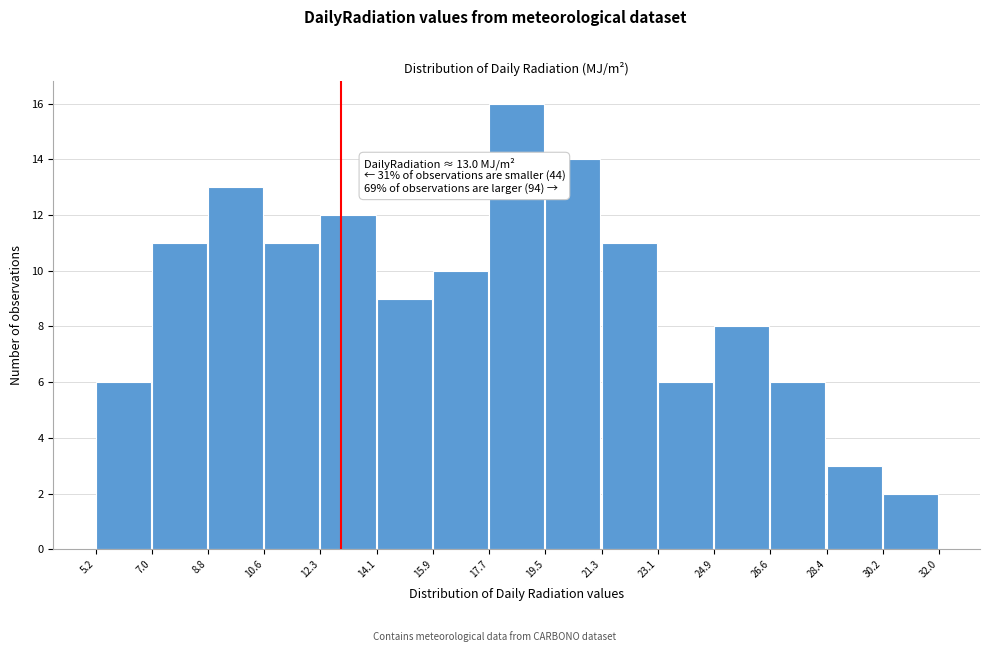

Over which range of the x-axis is the bar tallest?

17.7 to 19.5